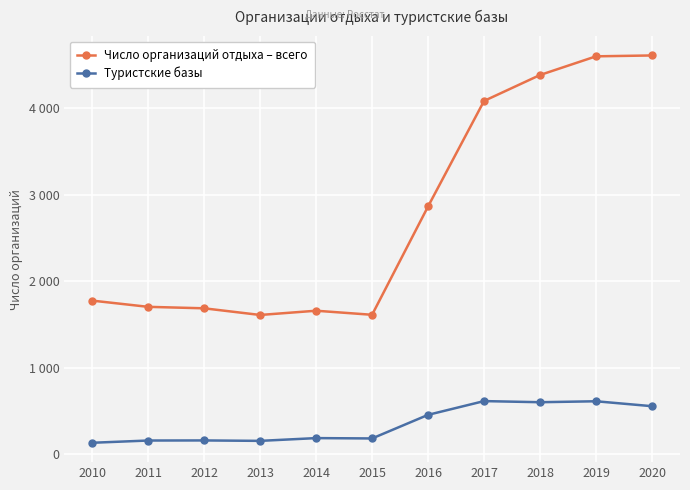

What is the total value across all series at 2013?

1764